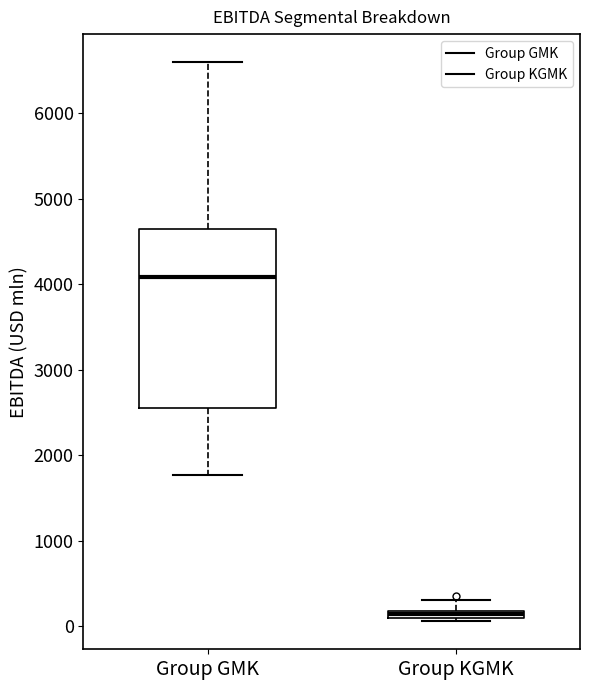

Which box's median line is the highest?

Group GMK